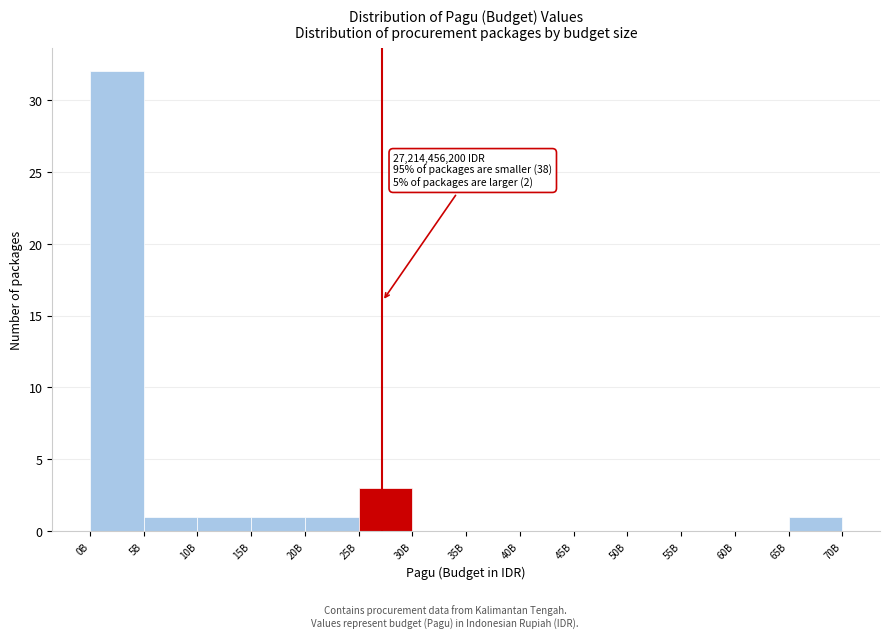

Reading left to right, transcribe all the data shown in this chart.

0B=32	5B=1	10B=1	15B=1	20B=1	25B=3	30B=0	35B=0	40B=0	45B=0	50B=0	55B=0	60B=0	65B=1